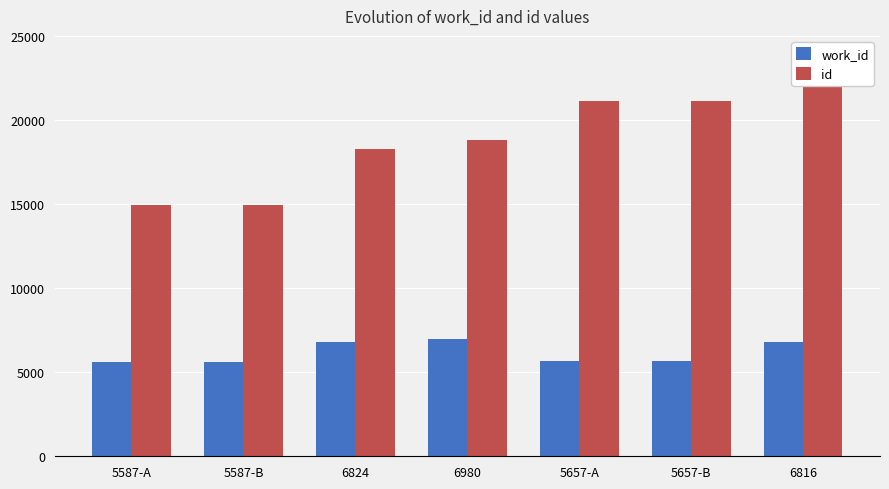

At which label is id closest to 18667?

6980